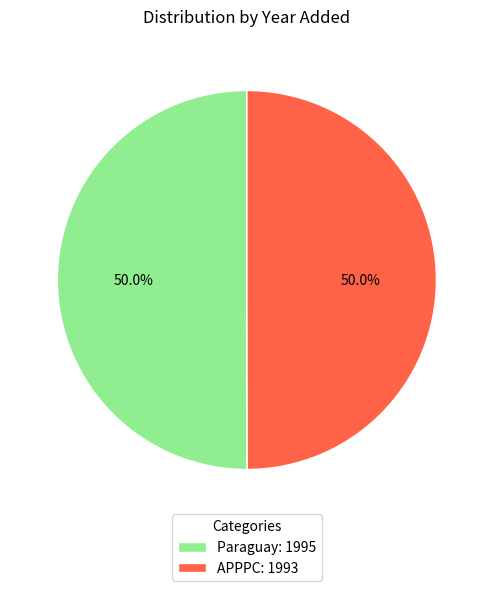

Is the sum of Paraguay: 1995 and APPPC: 1993 greater than half?

Yes